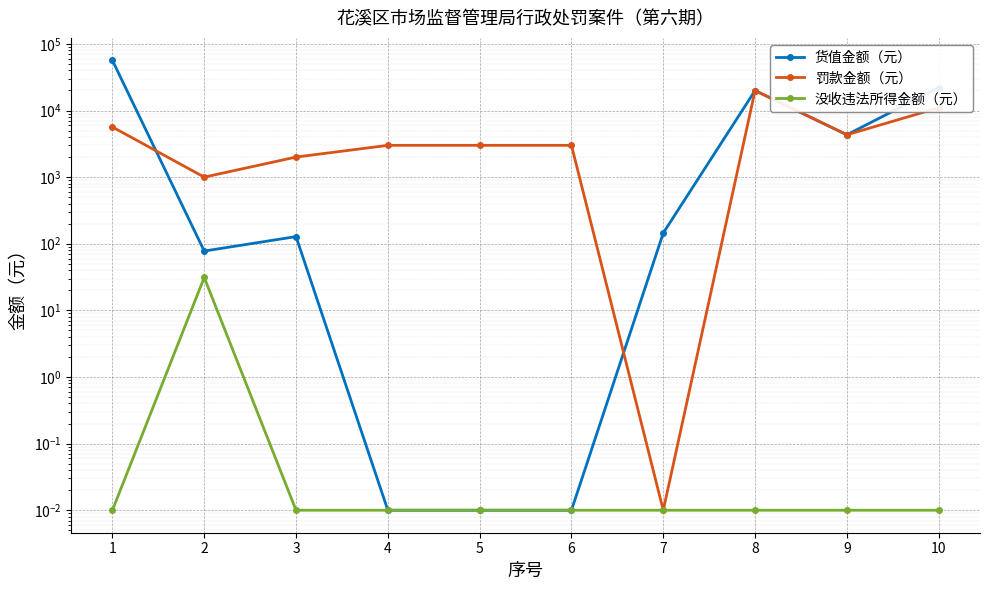

What is the difference between the maximum and minimum values in the 没收违法所得金额（元） series?

31.2